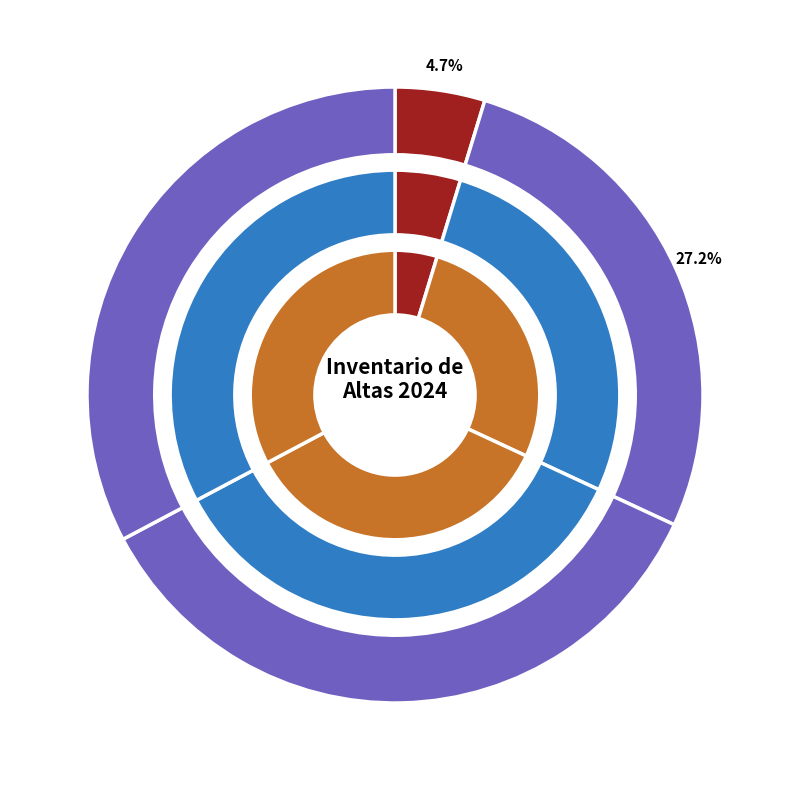

Which slice is the smallest?

Tesorería General